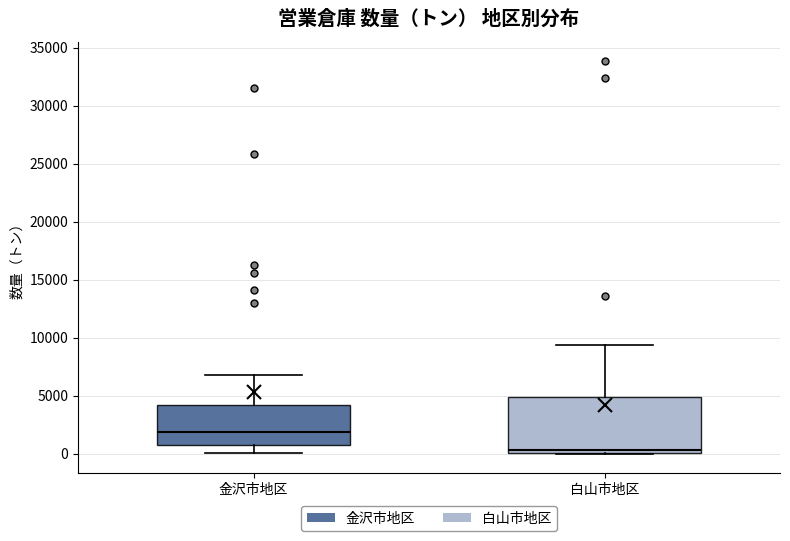

Which box's median line is the highest?

金沢市地区